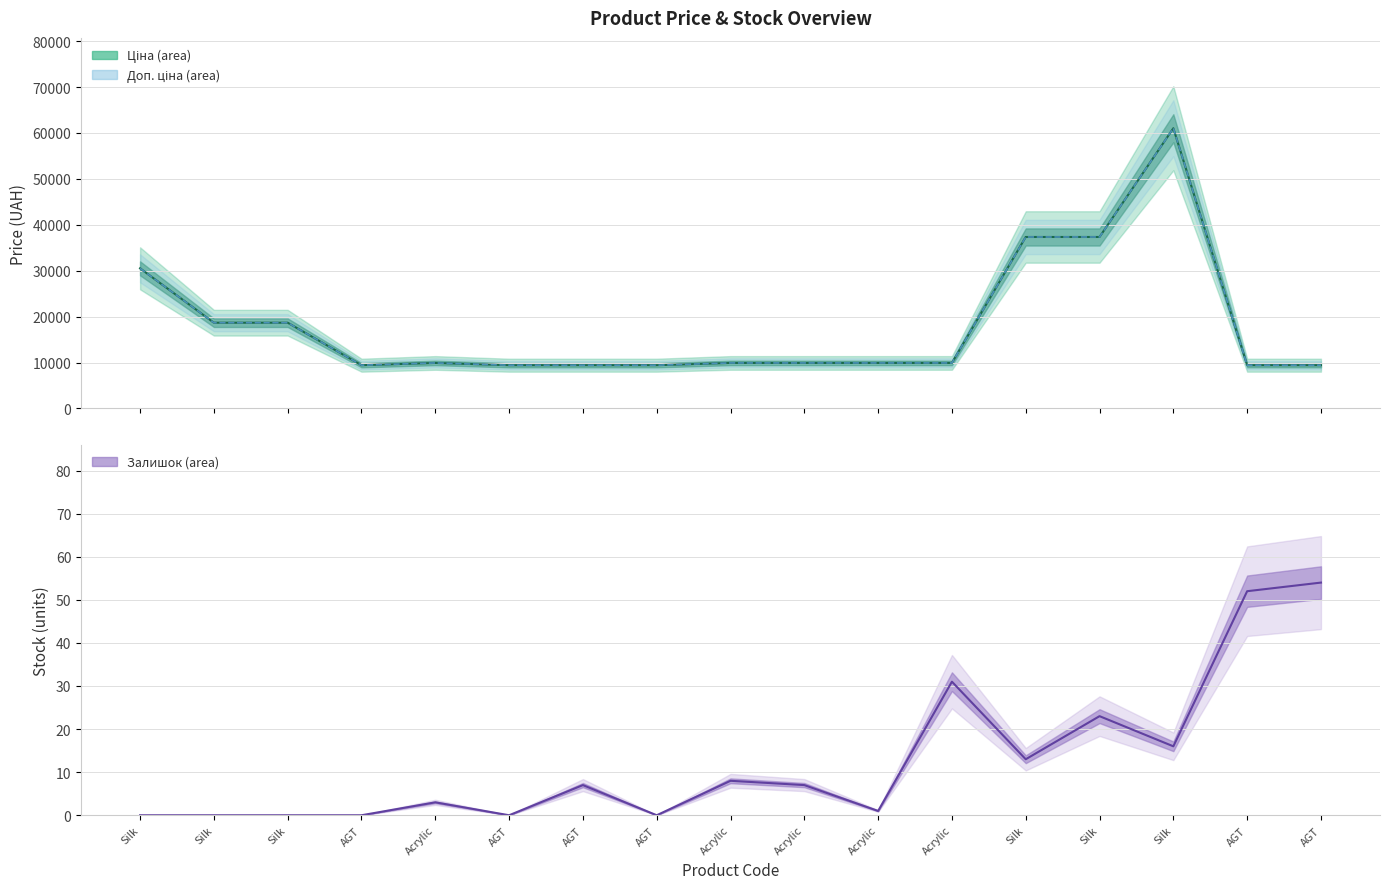

At which category is the sum across all series the highest?

Silk